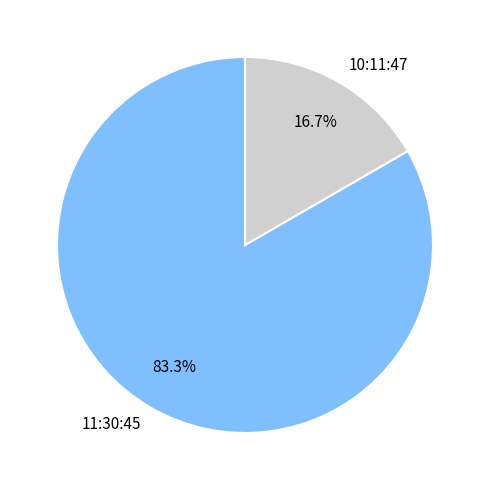

To the nearest percent, what portion does 11:30:45 represent?

83%